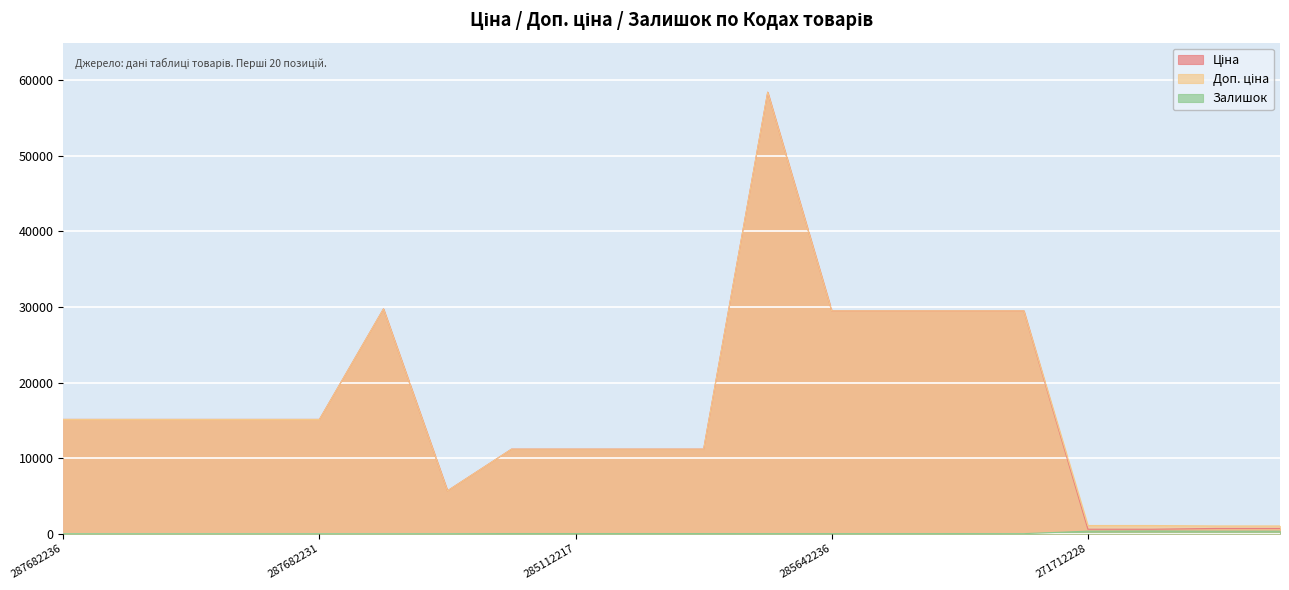

What is the spread (max minus min) of values at 10832185?

5671.8